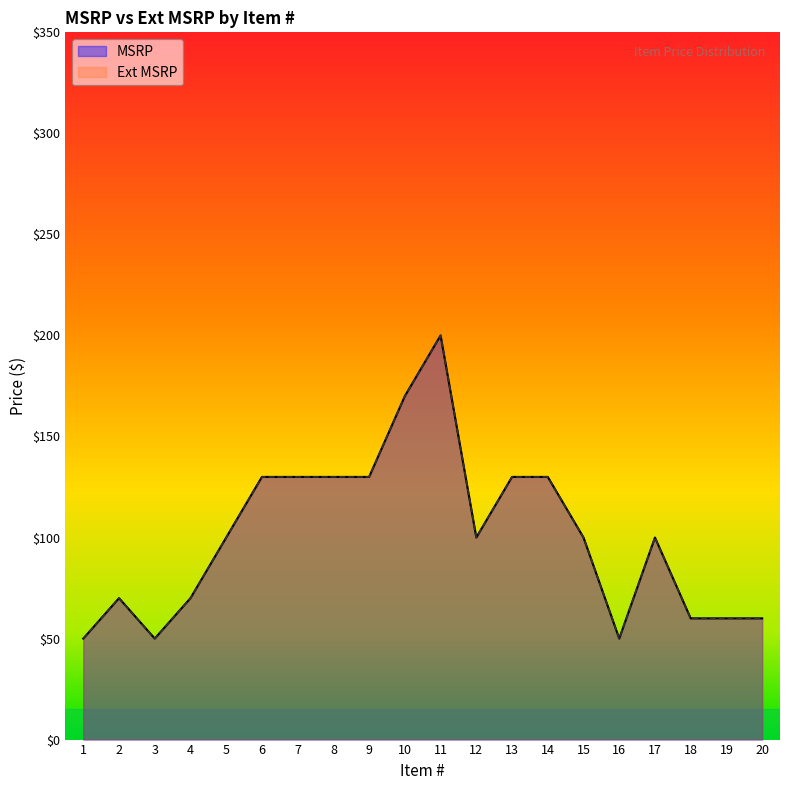

What is the difference between the second highest and minimum values in the MSRP series?

120.0